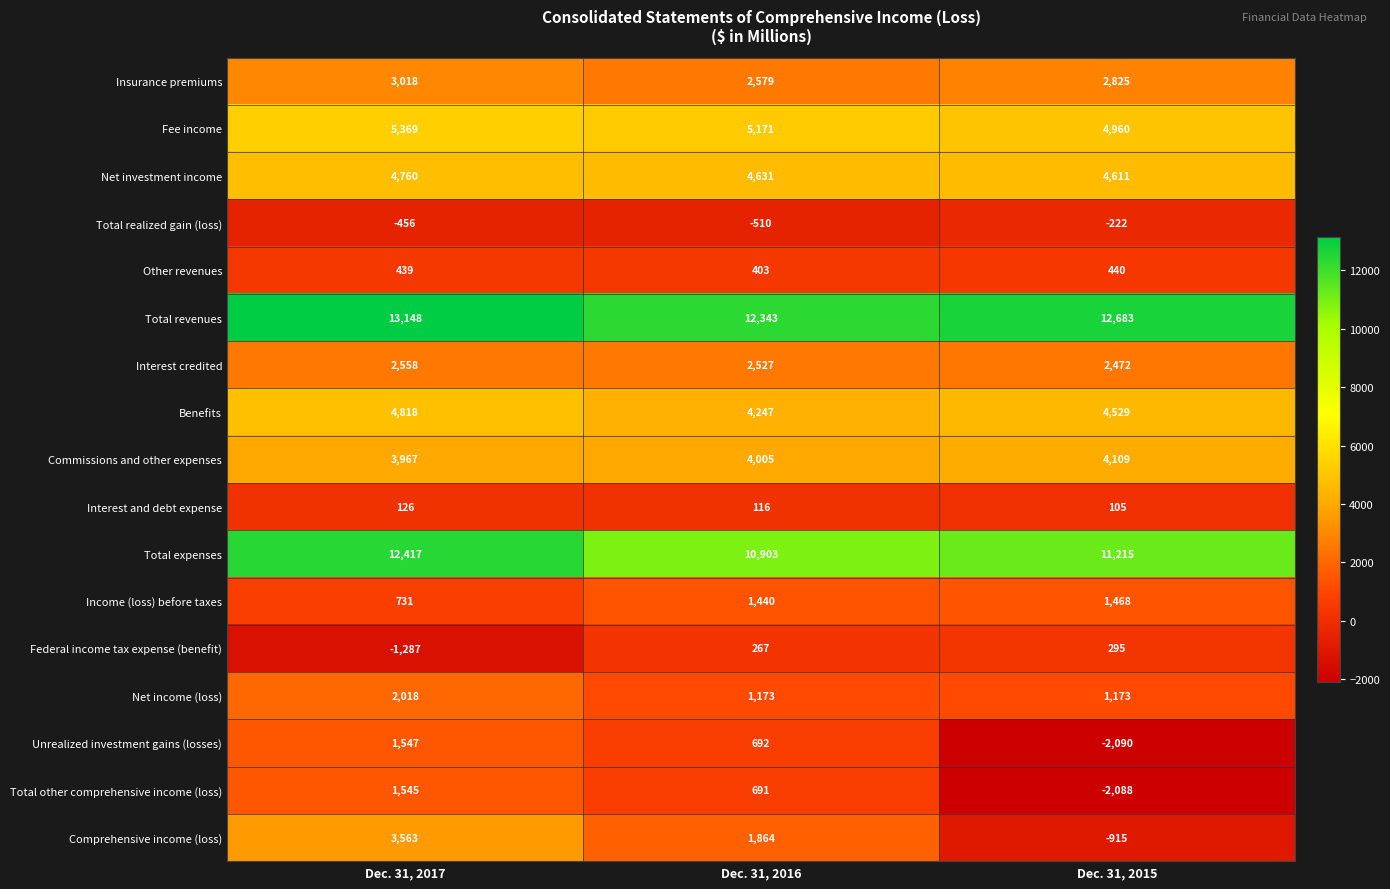

At which label does Comprehensive income (loss) reach its minimum?

Dec. 31, 2015